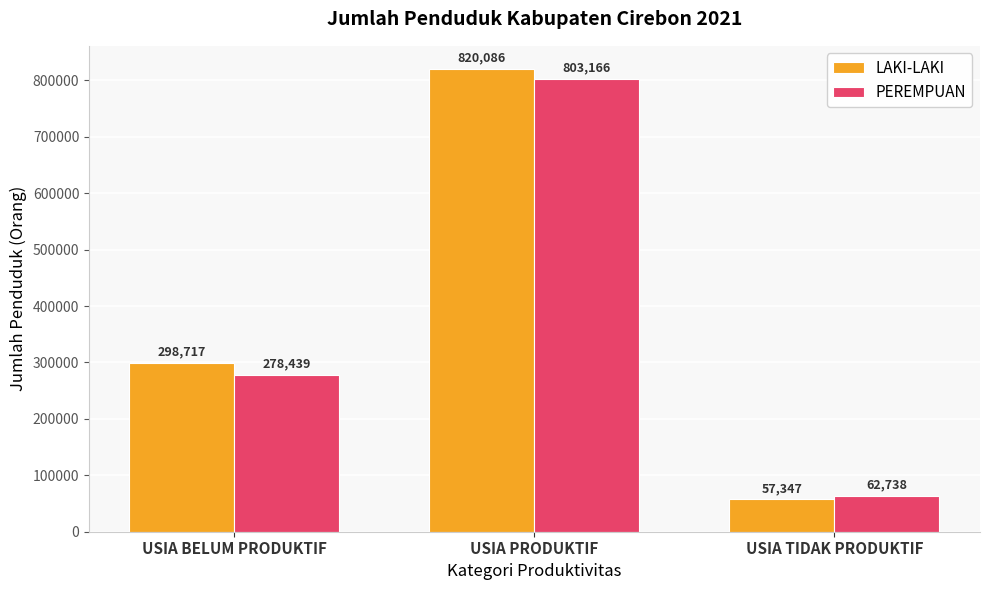

What is the total value across all series at USIA TIDAK PRODUKTIF?

120085